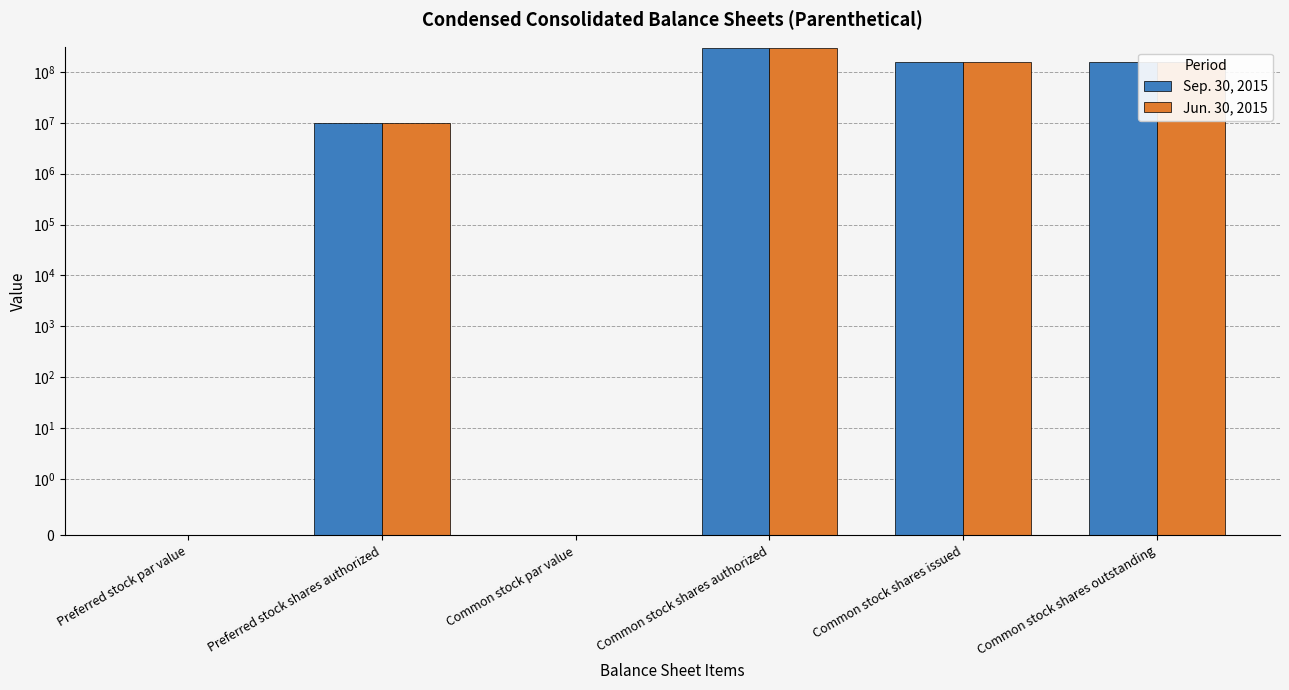

Between Common stock shares authorized and Common stock shares issued, which series saw the biggest shift?

Sep. 30, 2015